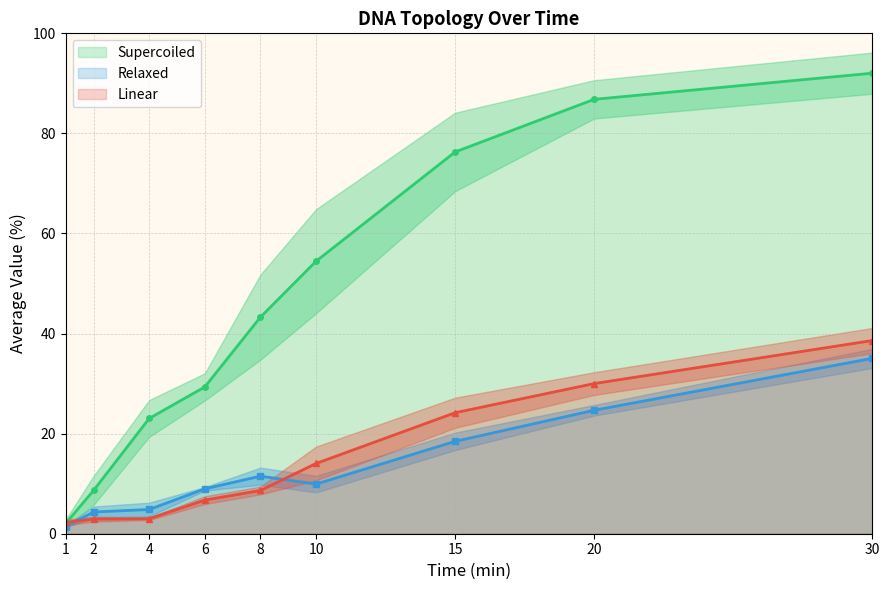

How many series are shown in this chart?

3